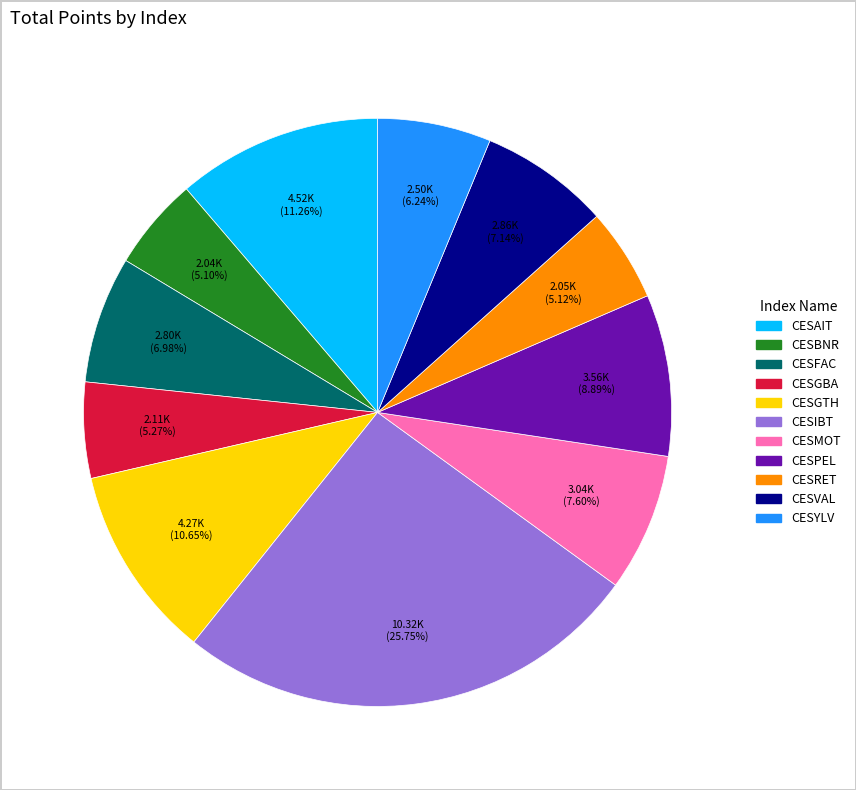

To the nearest percent, what is the average slice percentage?

9%